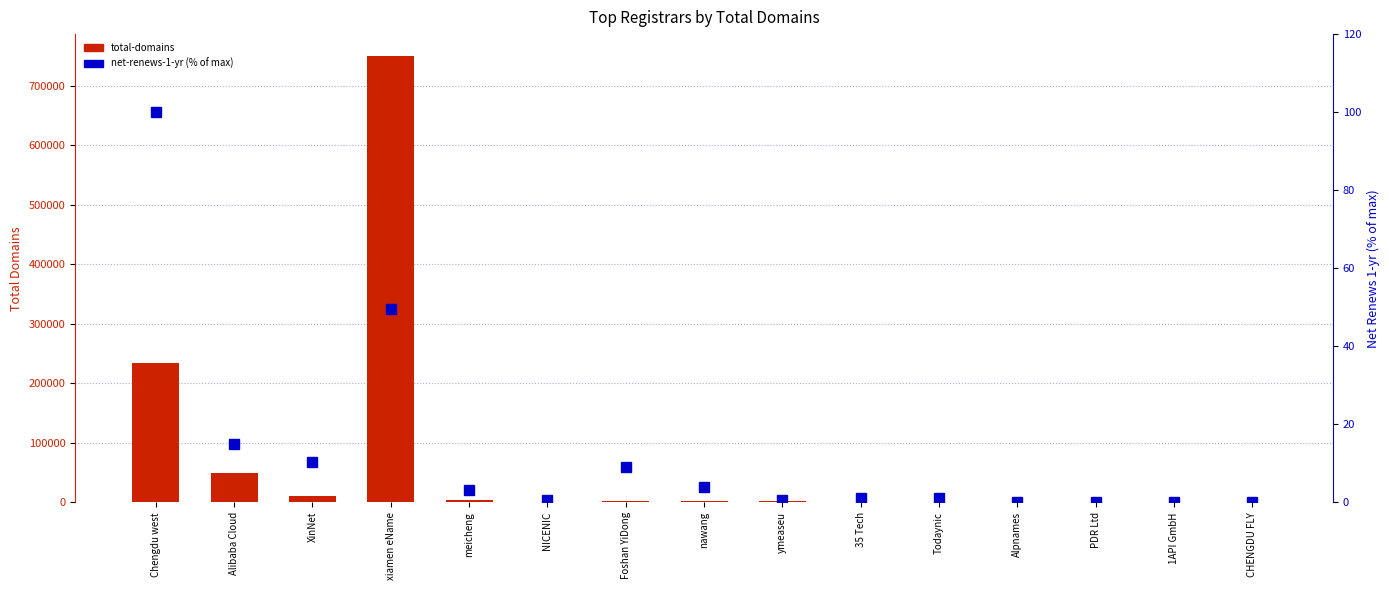

Reading right to left, list all the values displayed in this chart.

total-domains: 40.0	123.0	100.0	846.0	1234.0	234.0	1682.0	1686.0	2573.0	522.0	3299.0	749660.0	10409.0	49120.0	234885.0
net-renews-1-yr %: 0.0	0.1	0.0	0.0	1.1	1.1	0.5	4.0	9.1	0.6	3.3	49.6	10.4	14.8	100.0